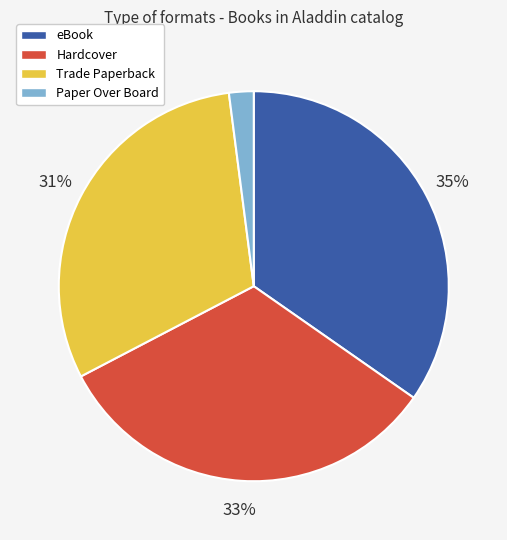

Rank the categories by value from lowest to highest.

Paper Over Board, Trade Paperback, Hardcover, eBook